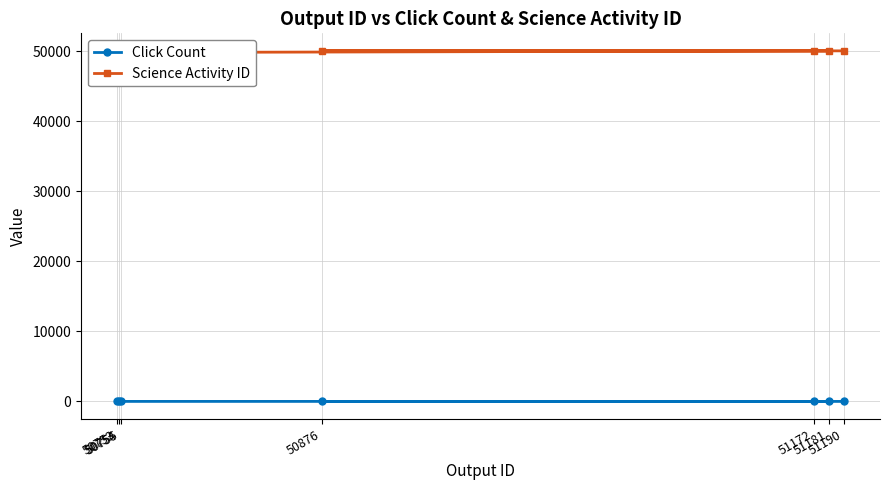

True or false: Science Activity ID has more than 2 interior local peaks.

False